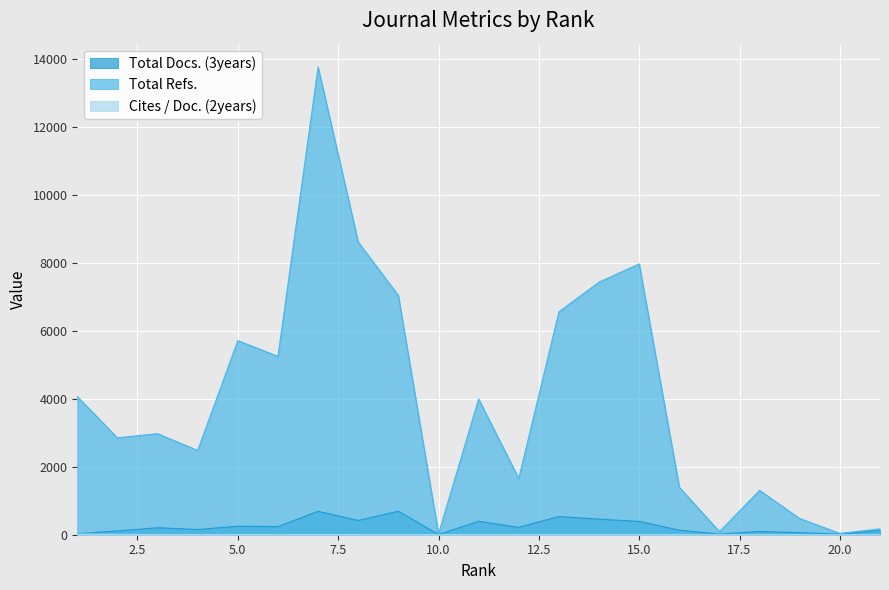

At how many categories does at least one series exceed 7588?

3